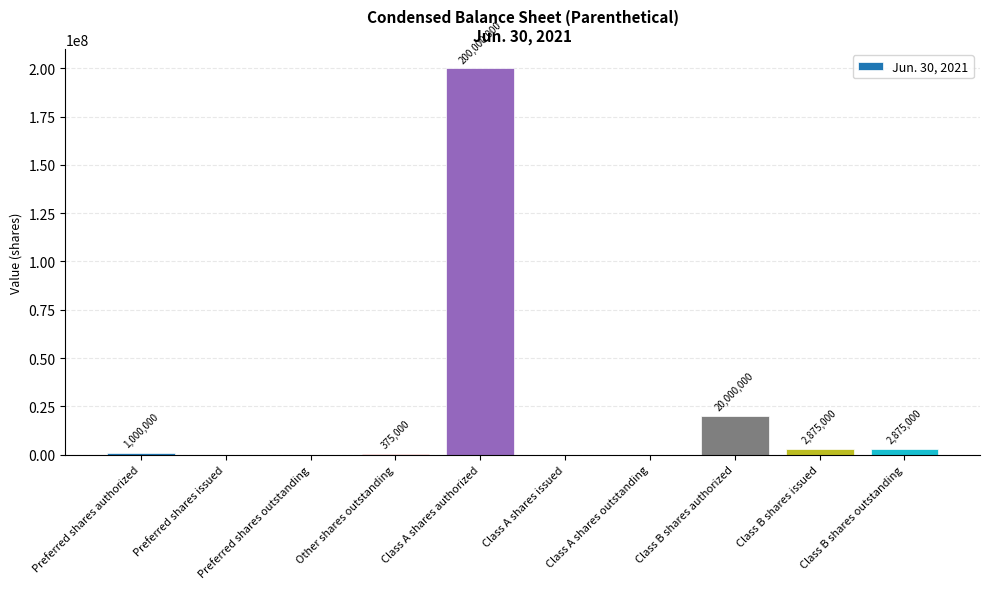

What is the sum of the values at Class A shares outstanding and Preferred shares authorized?

1000000